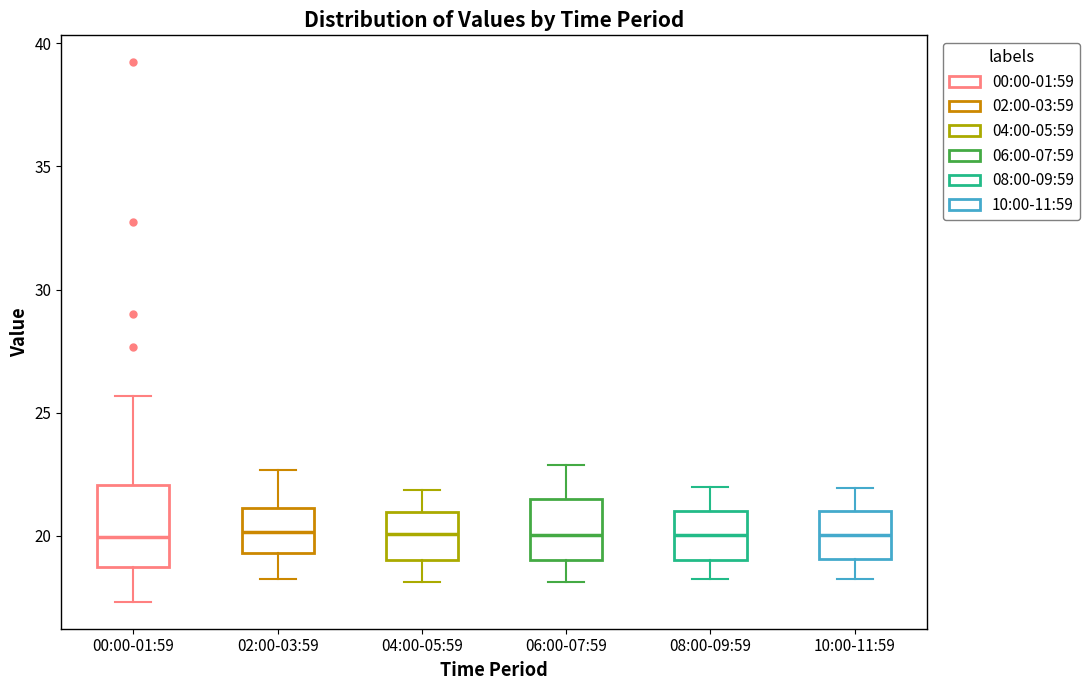

Reading left to right, read every box against the y-axis: the position of its median line, the range the box covers, and the ends of its whiskers. The values are not printed on the chart, so give them approximately, as read against the axis.

00:00-01:59: median 20.0, box 19.0 to 22.0, whiskers 17.5 to 25.5
02:00-03:59: median 20.0, box 19.5 to 21.0, whiskers 18.5 to 22.5
04:00-05:59: median 20.0, box 19.0 to 21.0, whiskers 18.0 to 22.0
06:00-07:59: median 20.0, box 19.0 to 21.5, whiskers 18.0 to 23.0
08:00-09:59: median 20.0, box 19.0 to 21.0, whiskers 18.5 to 22.0
10:00-11:59: median 20.0, box 19.0 to 21.0, whiskers 18.5 to 22.0